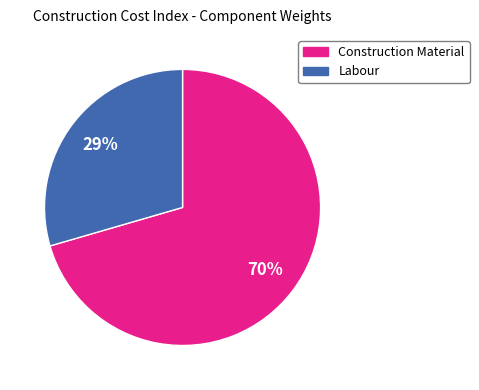

Which category has the smallest portion of the pie?

Labour